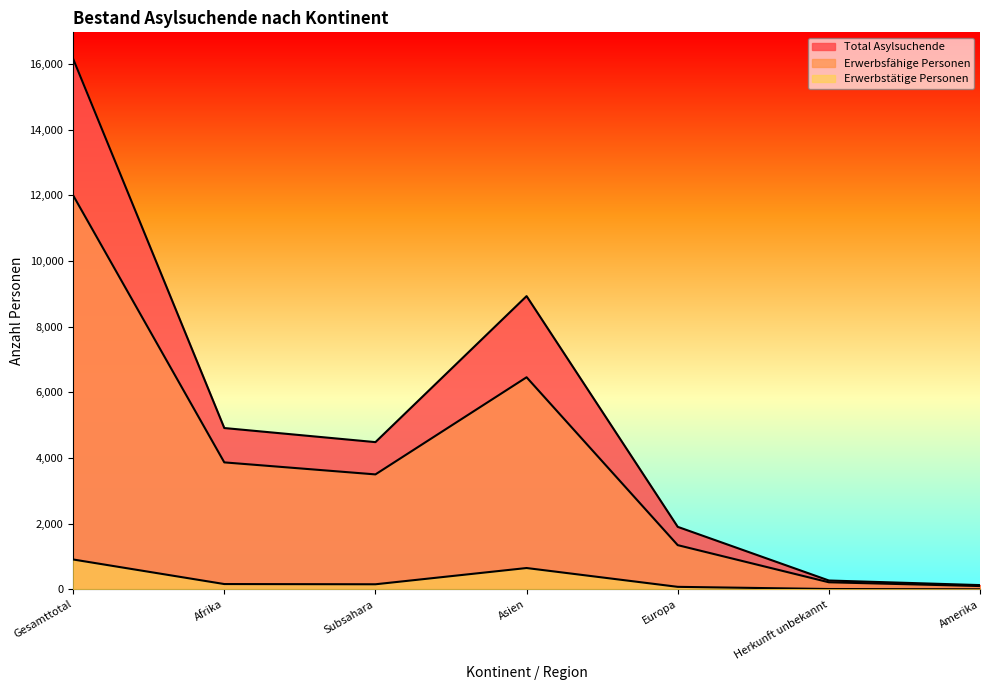

What is the value of the Total Asylsuchende point at the 2nd from the left?

4915